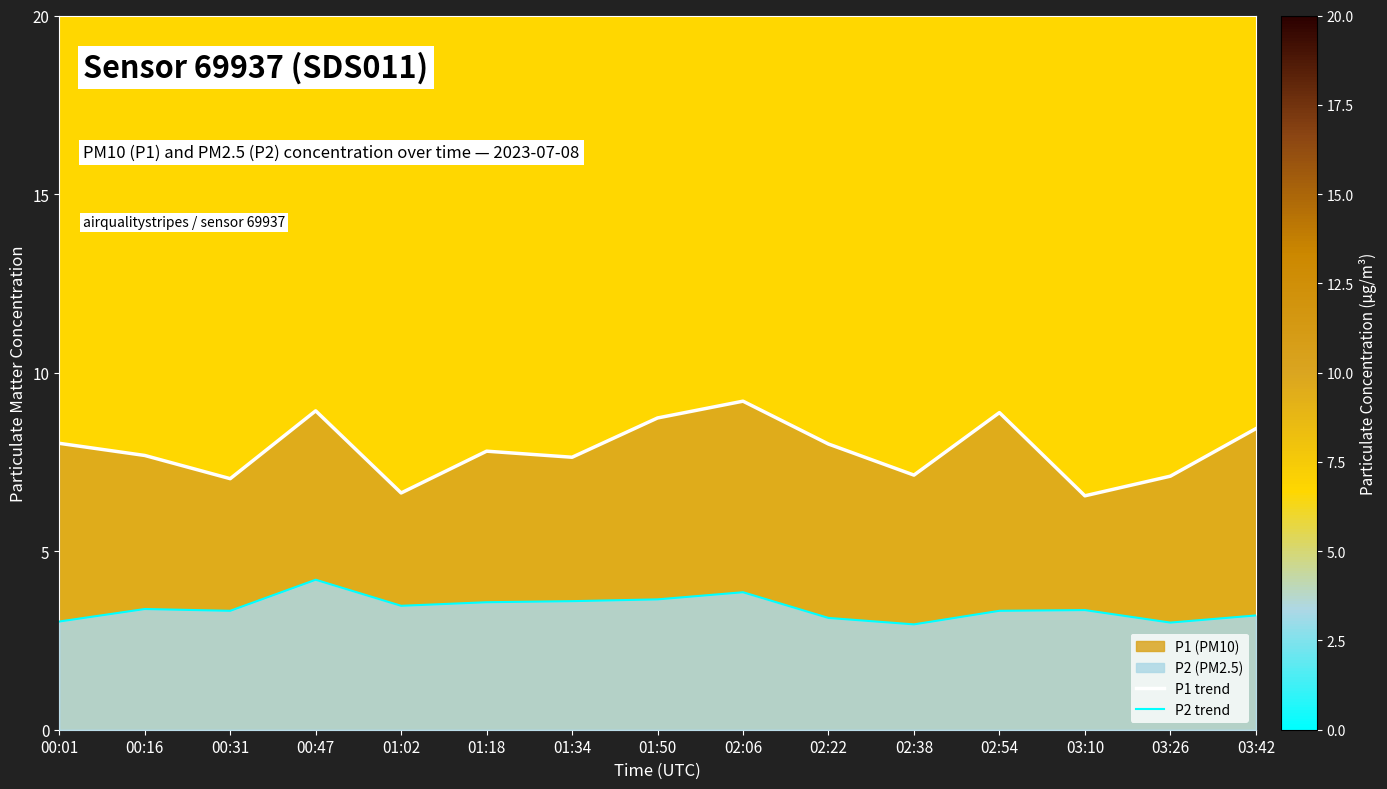

What is the maximum value for P1 trend?

9.2